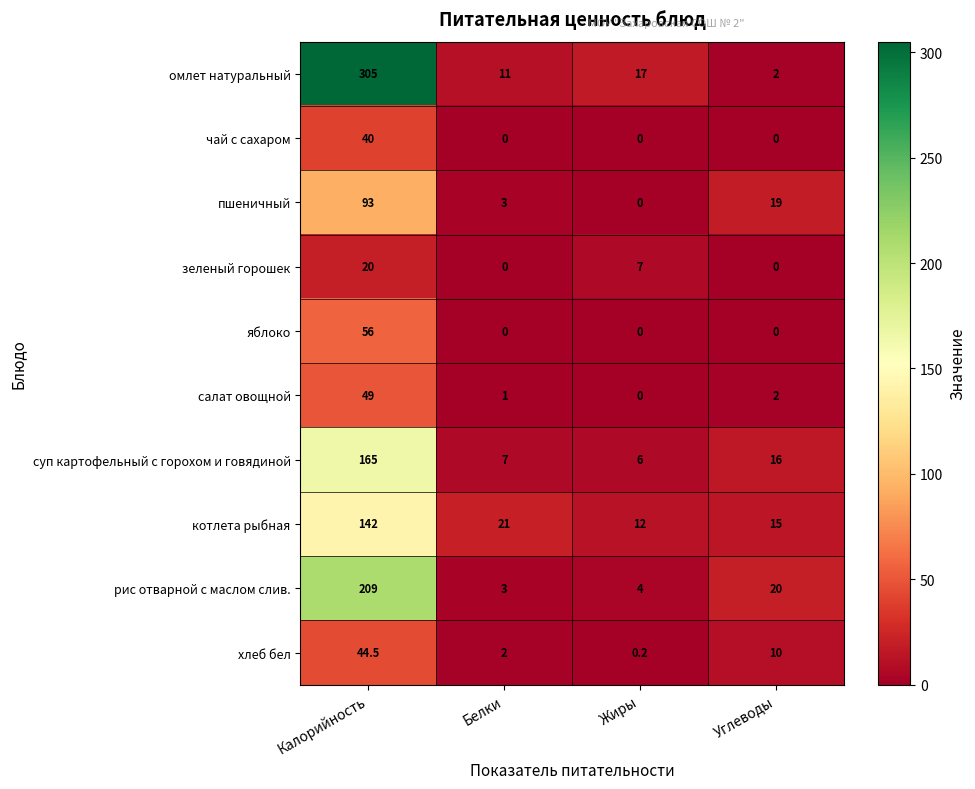

List the series in order of their peak value, highest first.

омлет натуральный, рис отварной с маслом слив., суп картофельный с горохом и говядиной, котлета рыбная, пшеничный, яблоко, салат овощной, хлеб бел, чай с сахаром, зеленый горошек